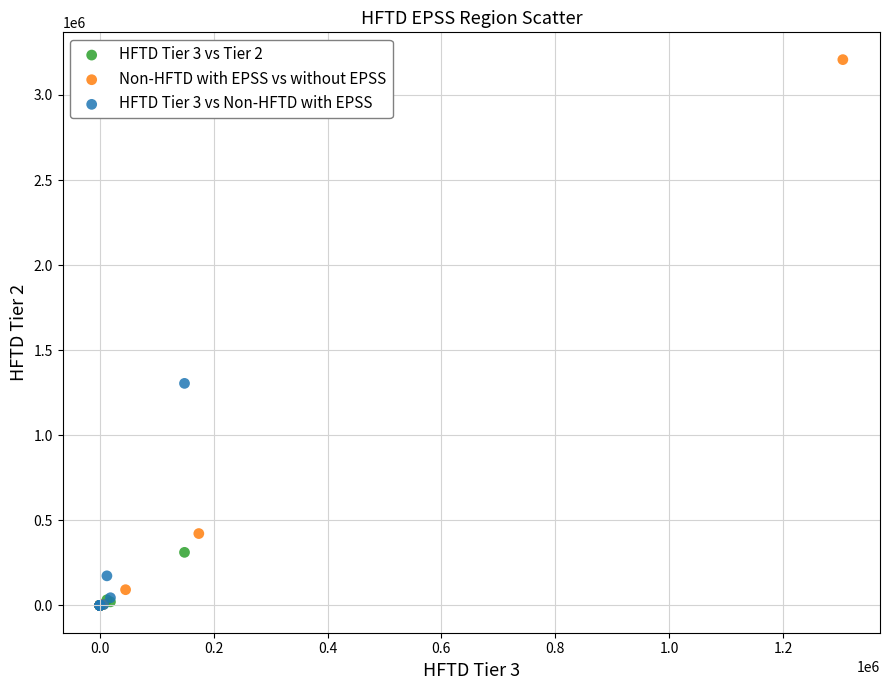

Which series has the widest spread of Y values?

Non-HFTD with EPSS vs without EPSS